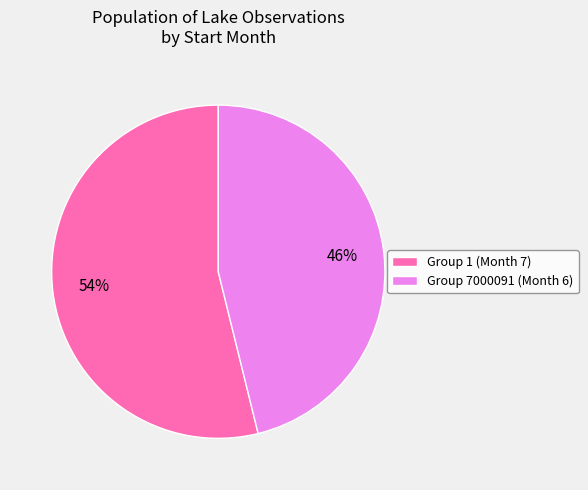

Do Group 1 (Month 7) and Group 7000091 (Month 6) together represent more than half of the pie?

Yes